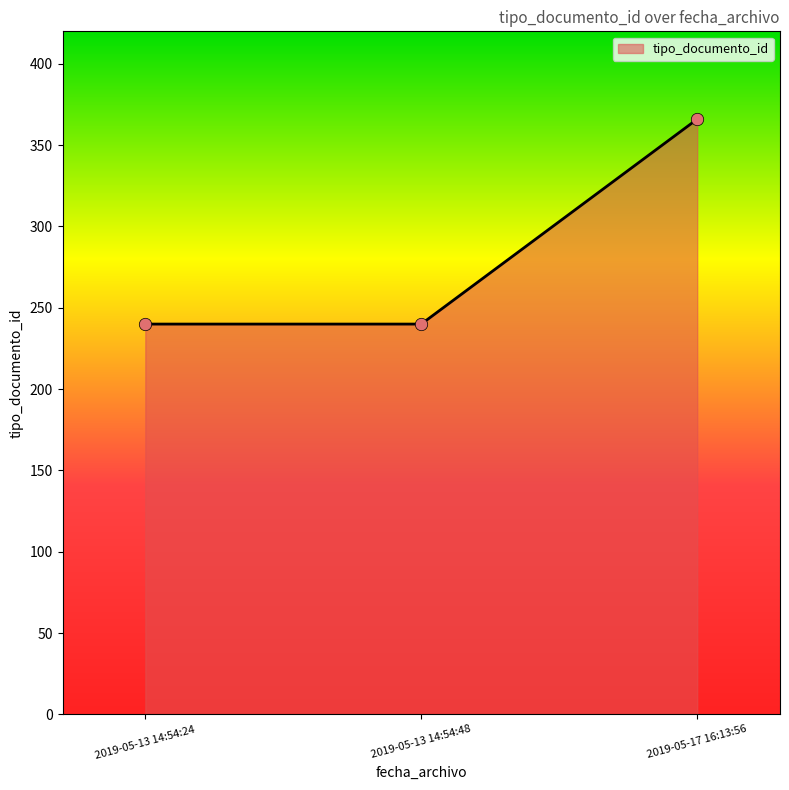

Which has a higher value, 2019-05-17 16:13:56 or 2019-05-13 14:54:24?

2019-05-17 16:13:56